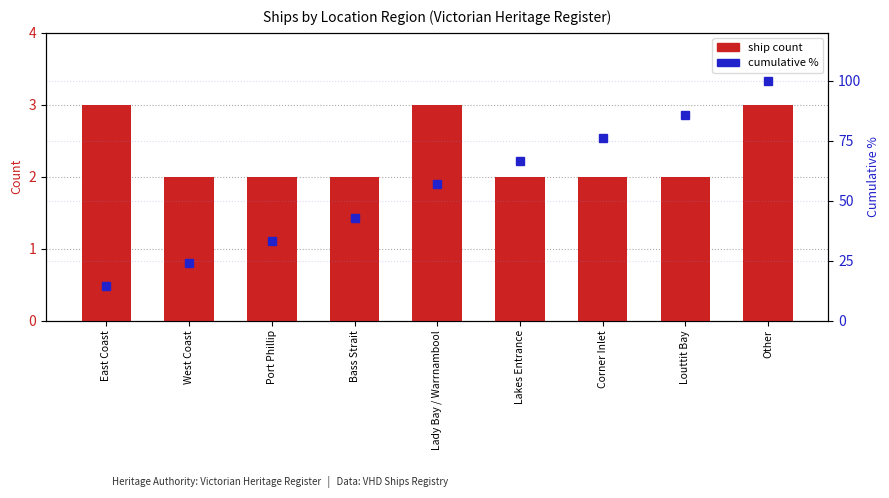

How many data points does each series have?

9